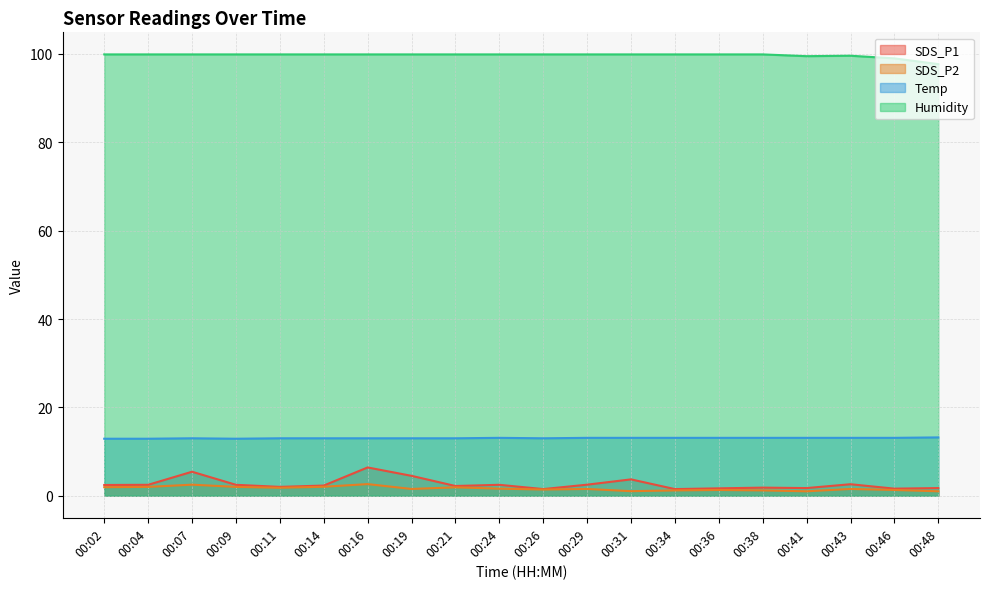

Where is Temp nearest to the value 13?

00:07